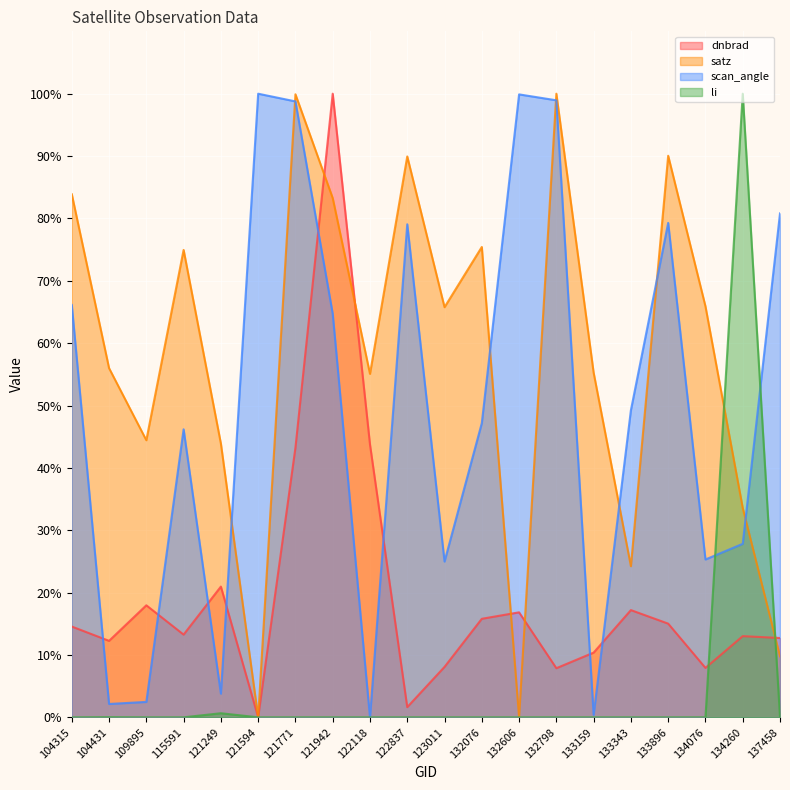

Which category has the lowest value across all series?

121594